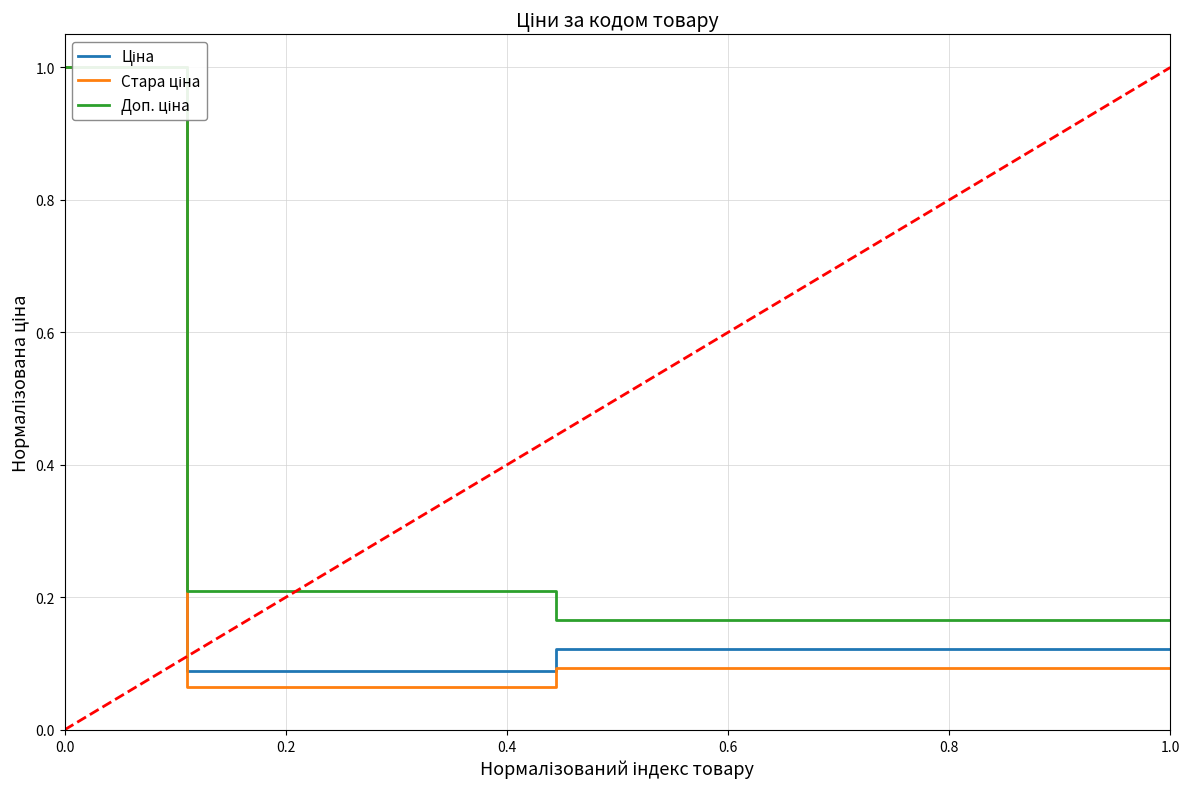

What is the maximum value shown in the chart?

1.0